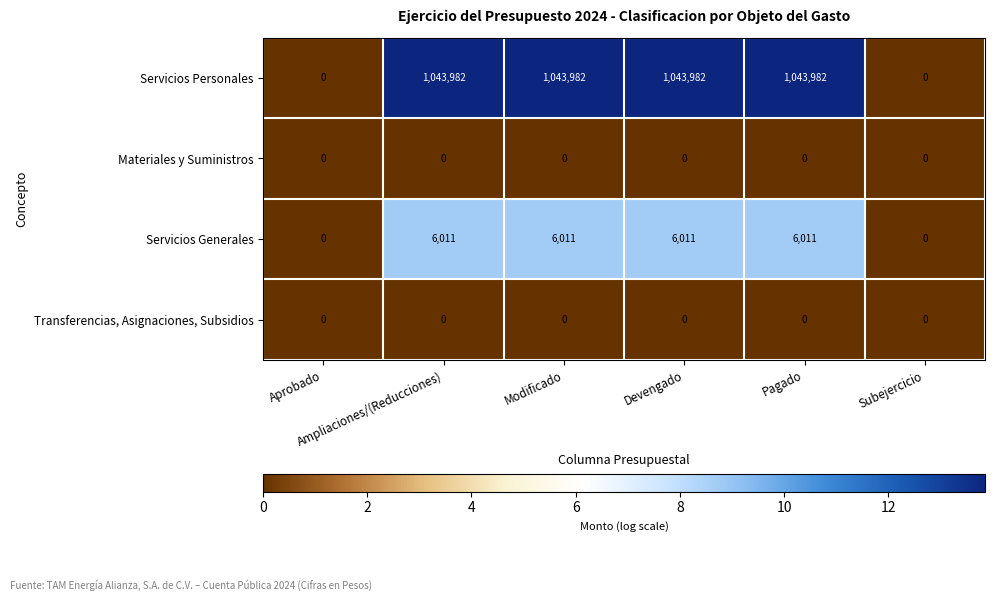

What is the difference between the maximum and minimum values in the Servicios Personales series?

1043982